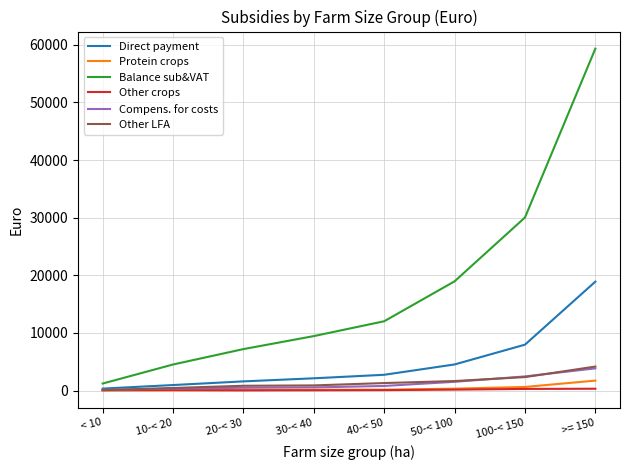

List the labels in order of Balance sub&VAT value, smallest first.

< 10, 10-< 20, 20-< 30, 30-< 40, 40-< 50, 50-< 100, 100-< 150, >= 150